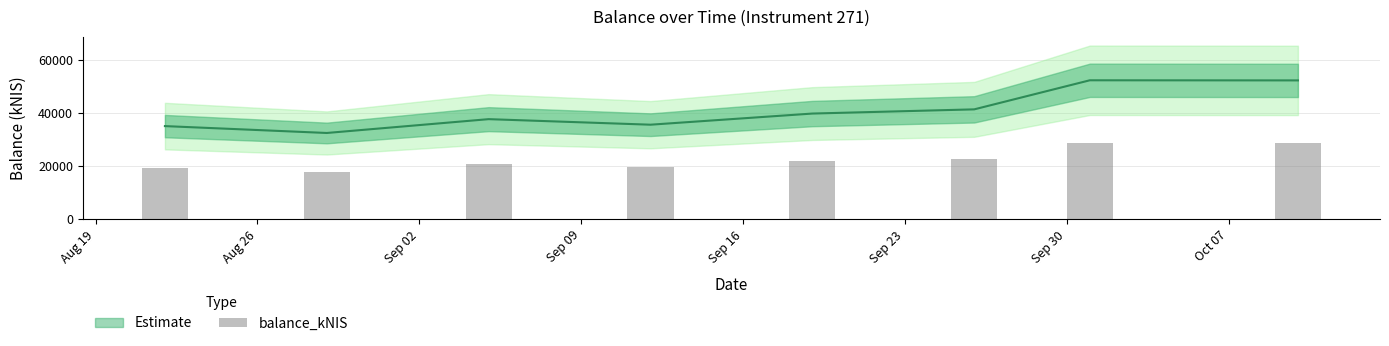

Rank the categories by value from lowest to highest.

Aug 26, Aug 19, Sep 09, Sep 02, Sep 16, Sep 23, Oct 07, Sep 30